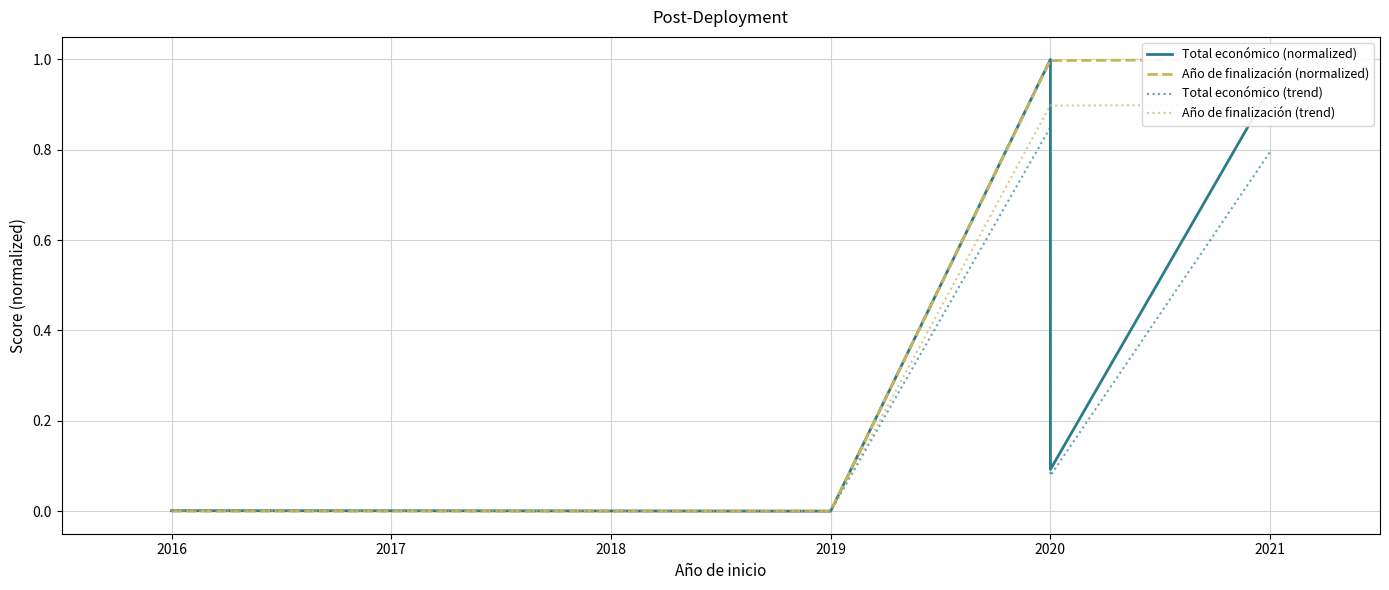

Which series changed the most between 2019 and 2020?

Total económico (normalized)